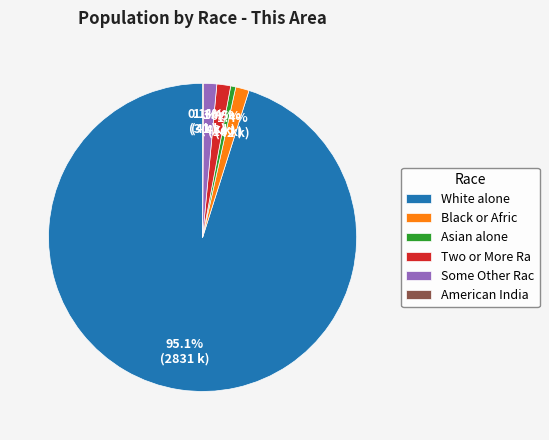

What is the majority slice?

White alone